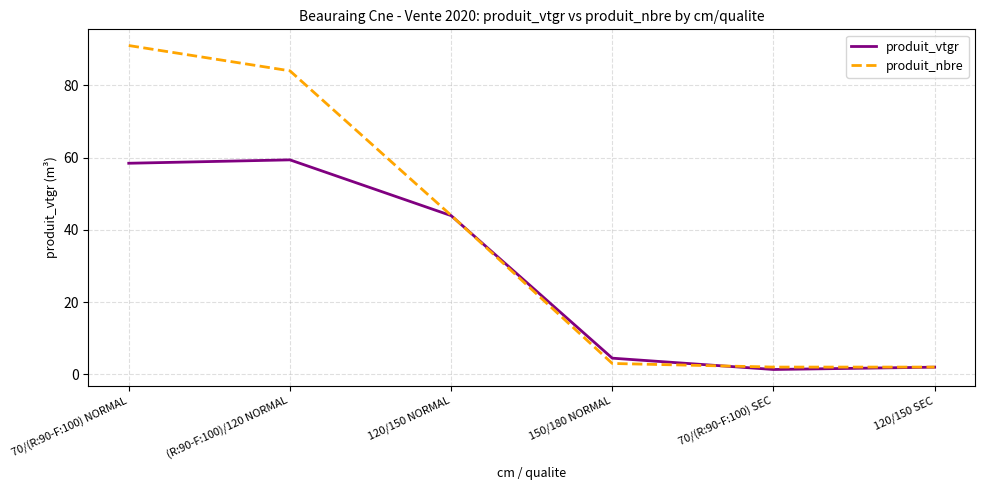

What is the greatest value displayed?

91.0